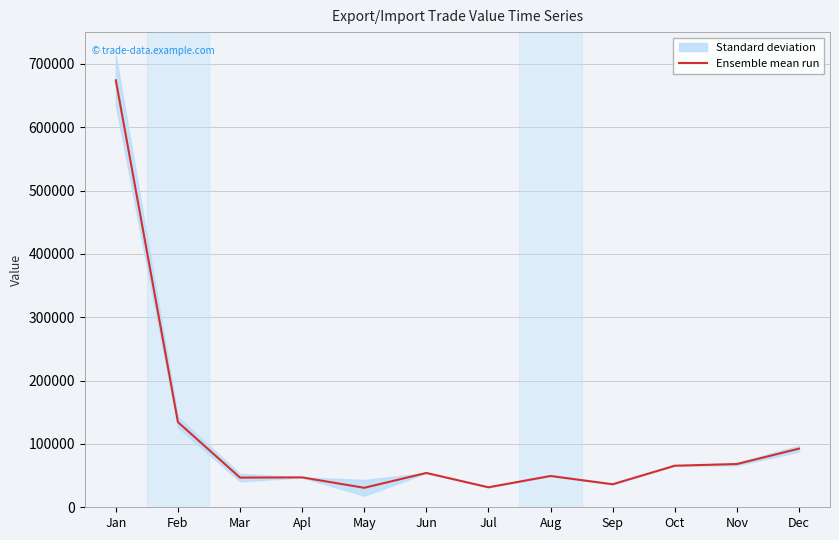

Reading left to right, list all the values displayed in this chart.

Jan=673902	Feb=134391	Mar=46836	Apl=47175	May=30732	Jun=54184	Jul=31569	Aug=49421	Sep=36345	Oct=65608	Nov=68229	Dec=92528